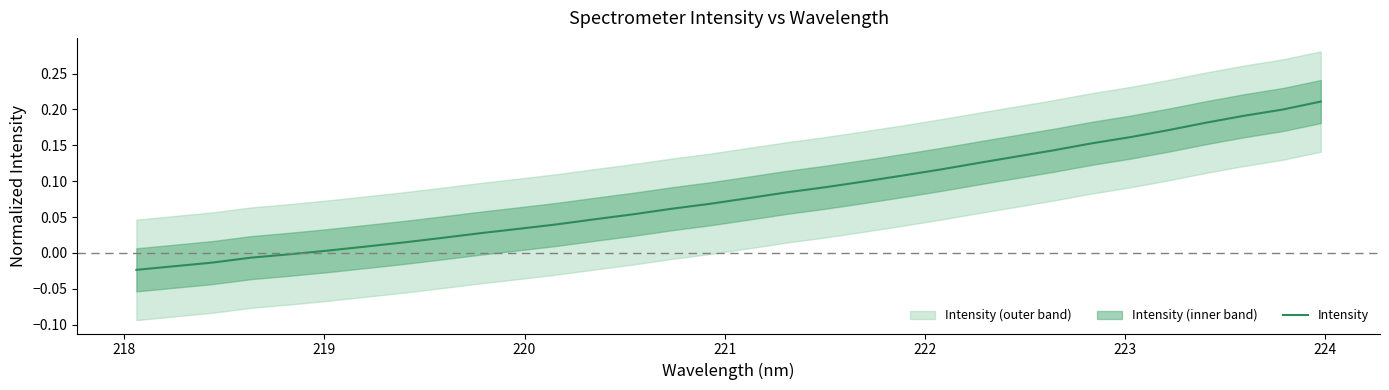

What is the average value?

0.1